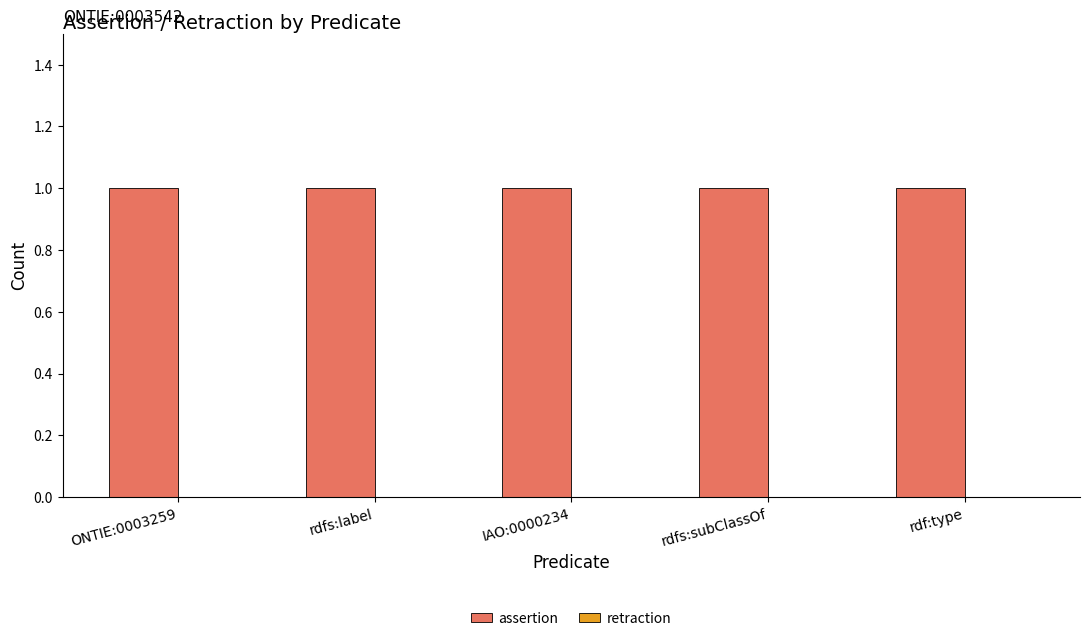

Are the bars horizontal?

No